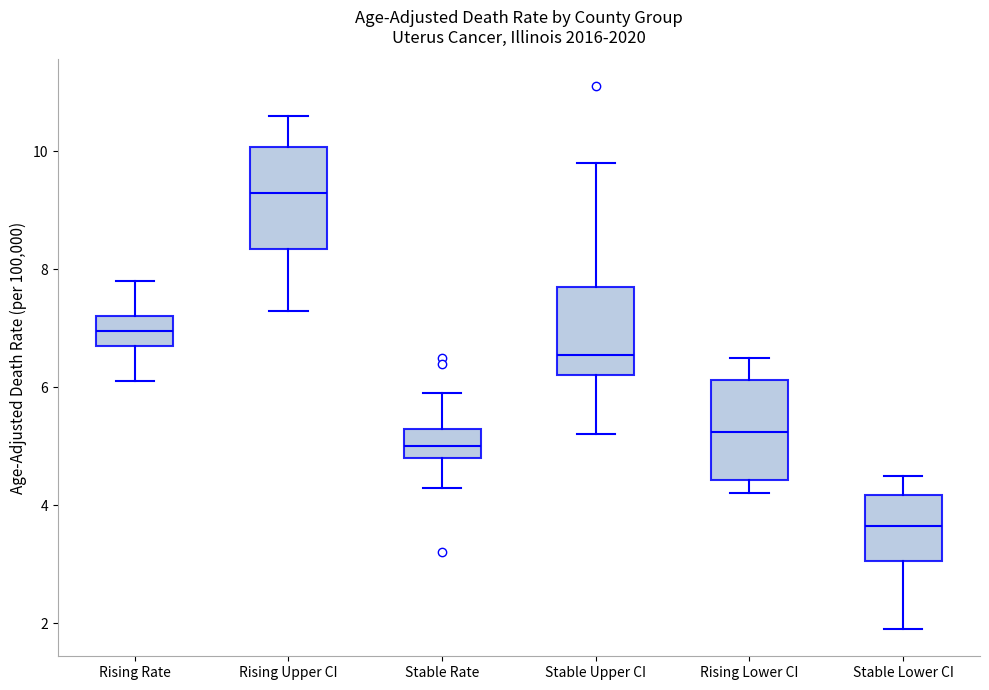

Where does the upper whisker of the box for Stable Lower CI end on the y-axis? The values are not printed on the chart, so give them approximately, as read against the axis.

4.6